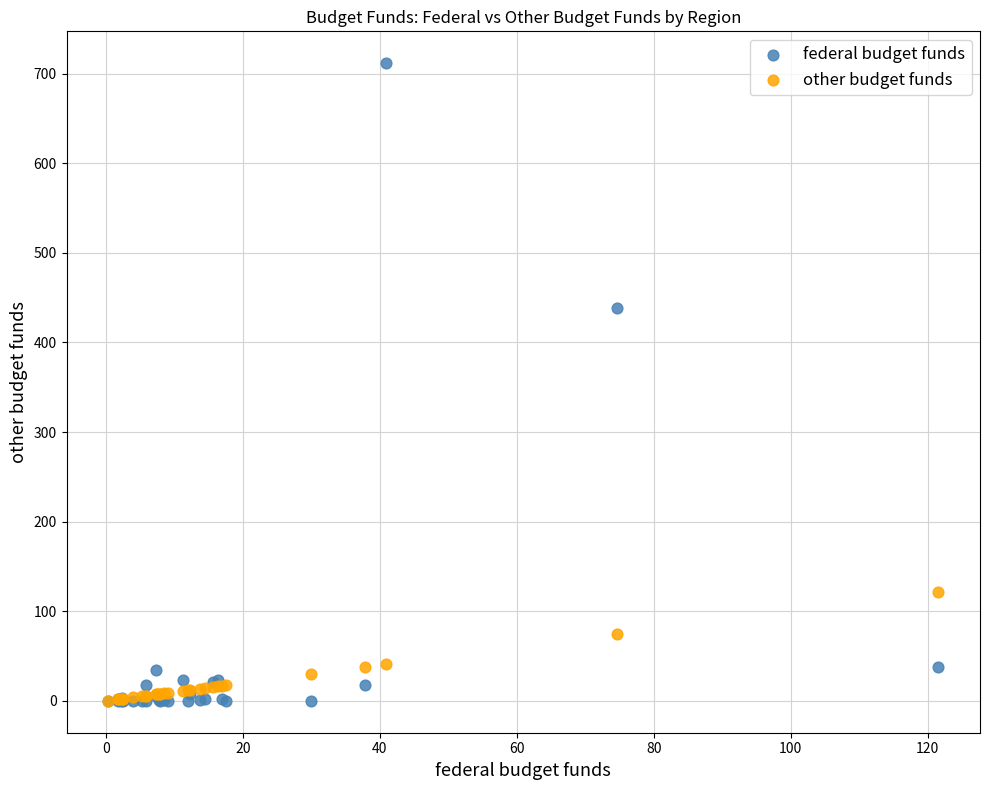

In the federal budget funds series, what Y value is closest to 355?

438.5